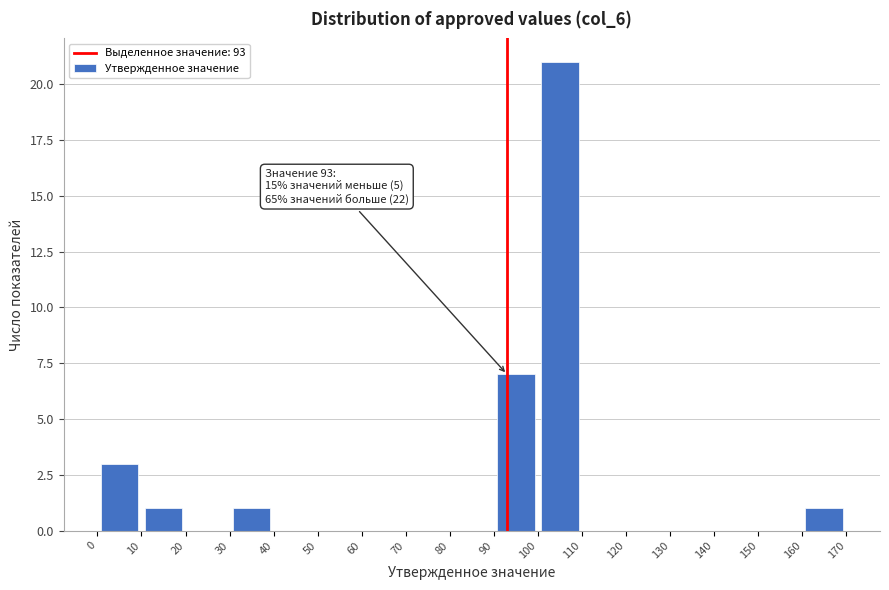

Over which range of the x-axis is the bar tallest?

100 to 110